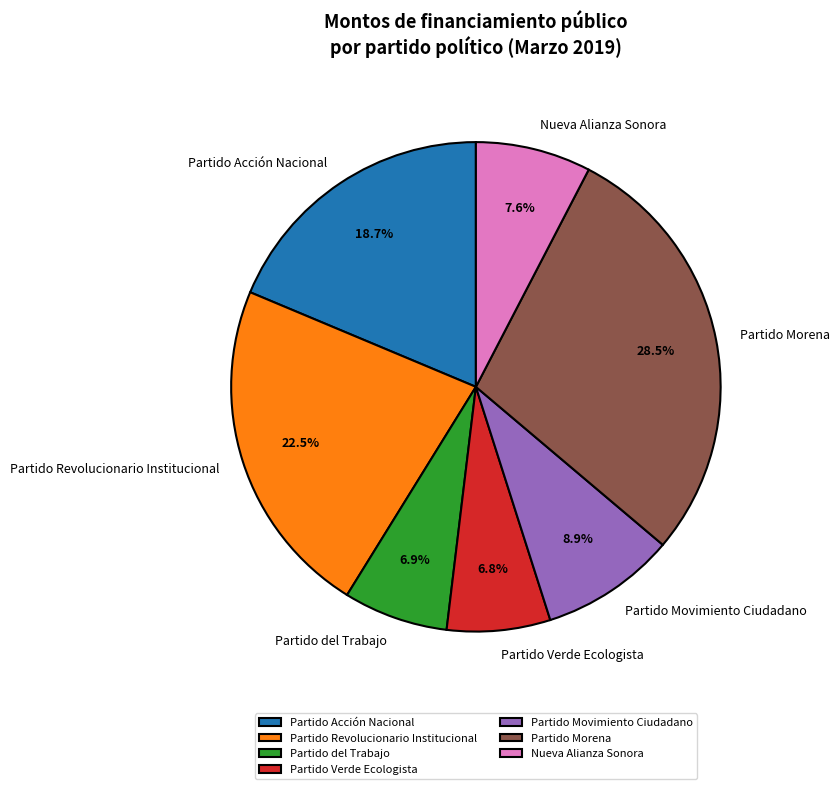

What is the largest slice in the pie chart?

Partido Morena